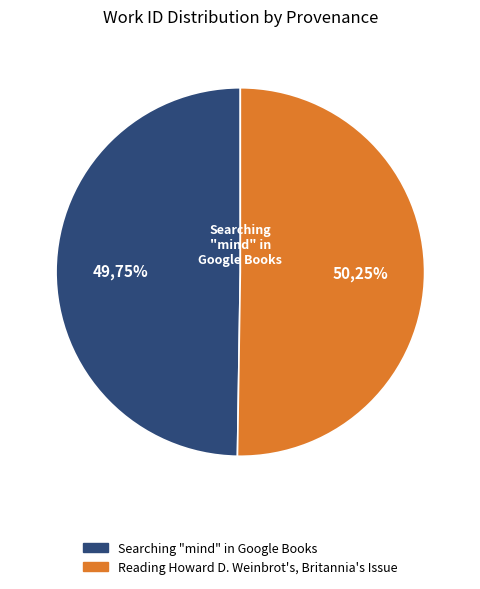

To the nearest percent, what is the combined percentage of Reading Howard D. Weinbrot's, Britannia's Issue and Searching "mind" in Google Books?

100%